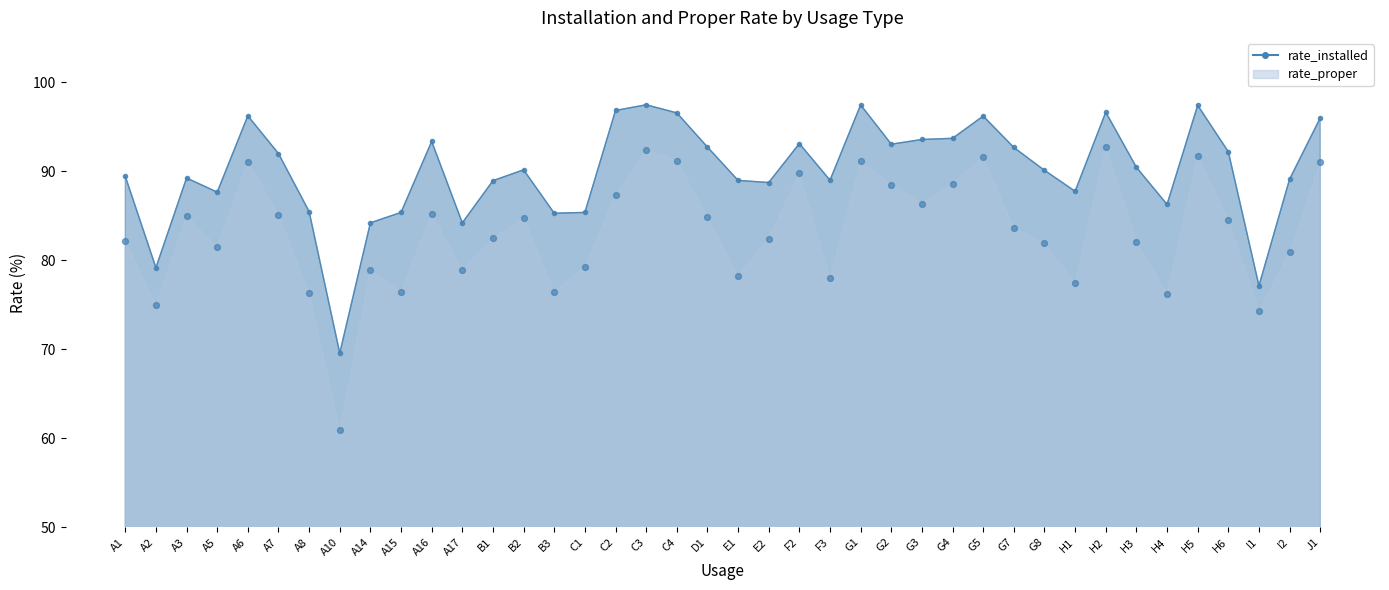

Which series contains the lowest Y value?

rate_proper